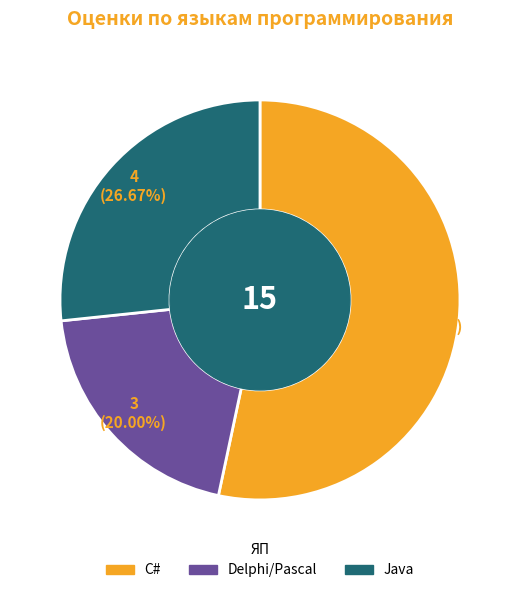

How many slices are in this pie chart?

3